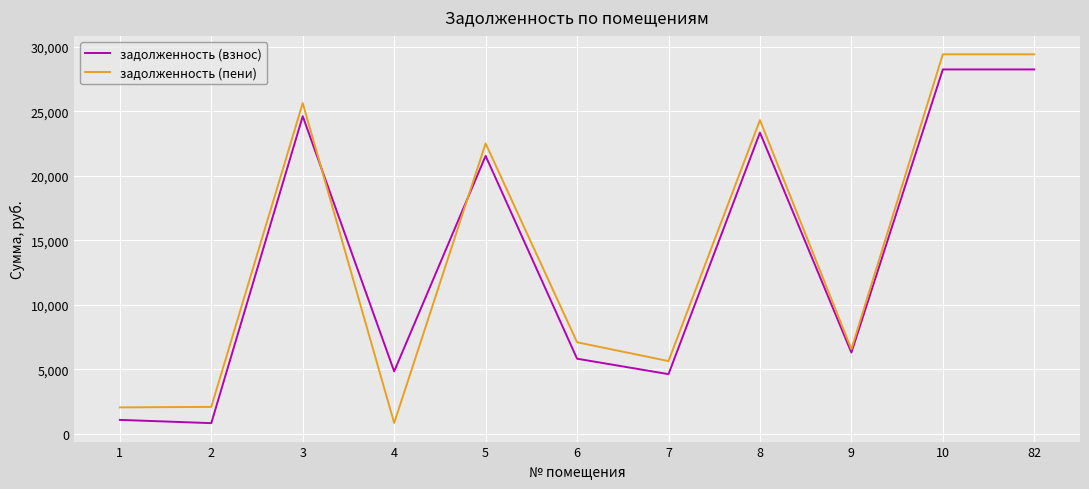

What is the difference between the second highest and second lowest values in the задолженность (взнос) series?

27160.7